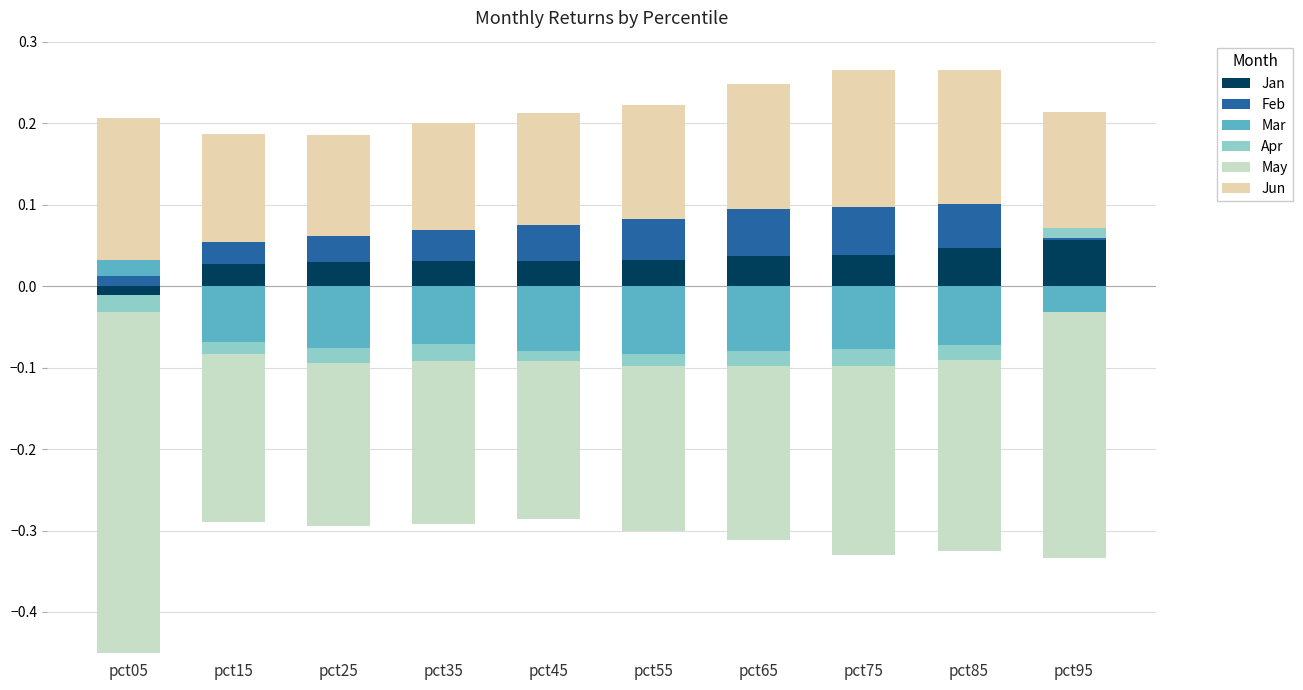

Count the number of categories in the chart.

10